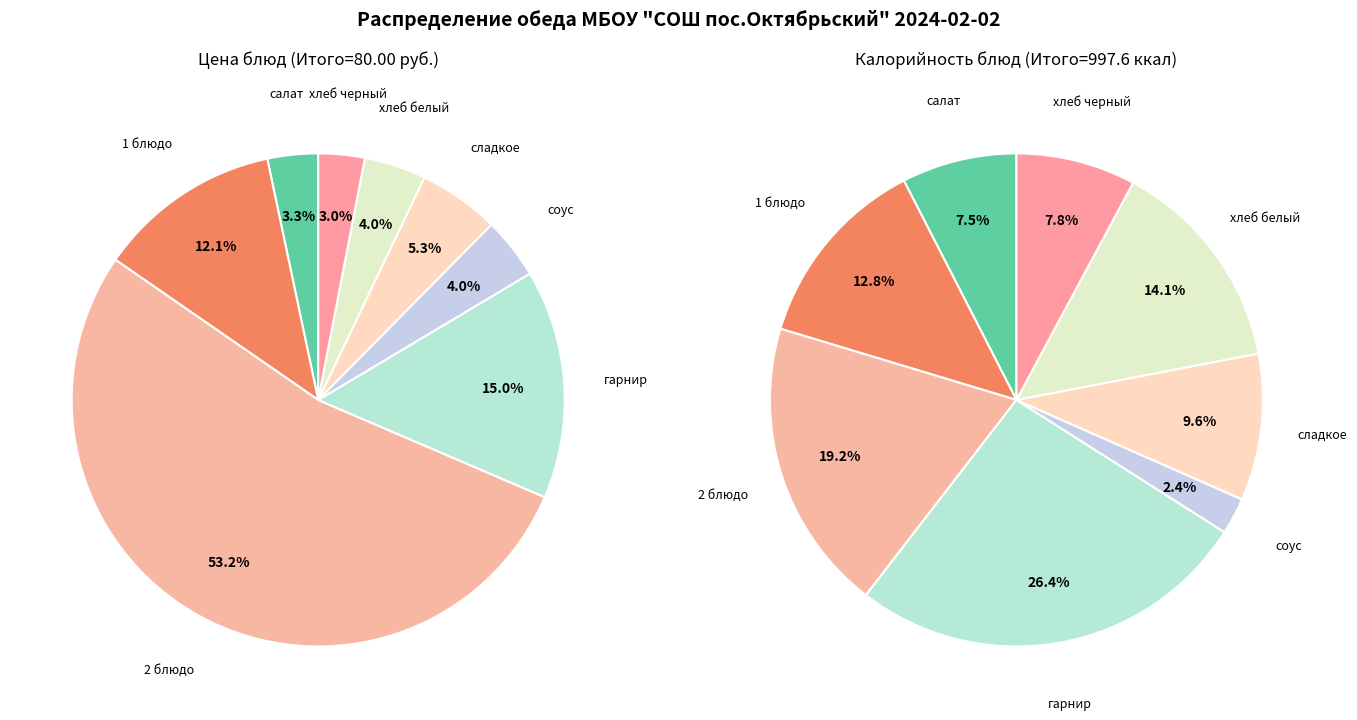

The гарнир slice represents 22% of the pie. True or false?

False